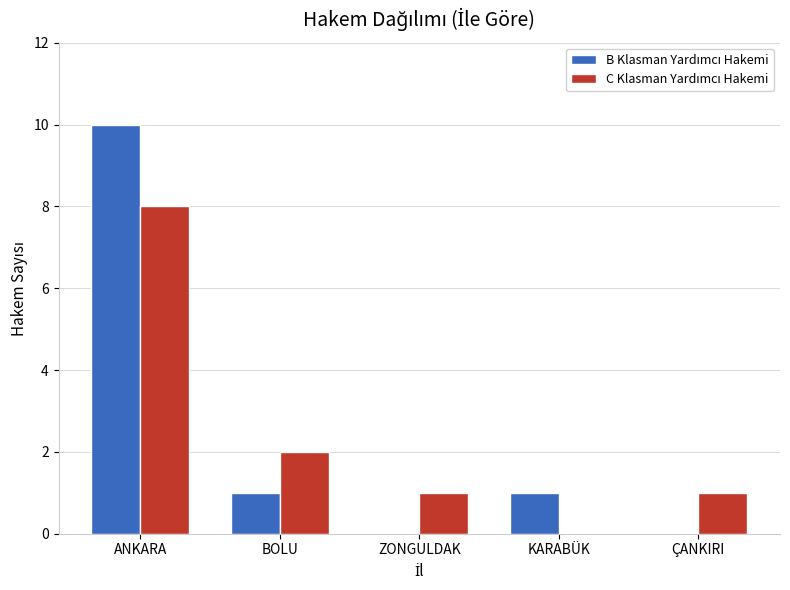

At which category is the sum across all series the highest?

ANKARA